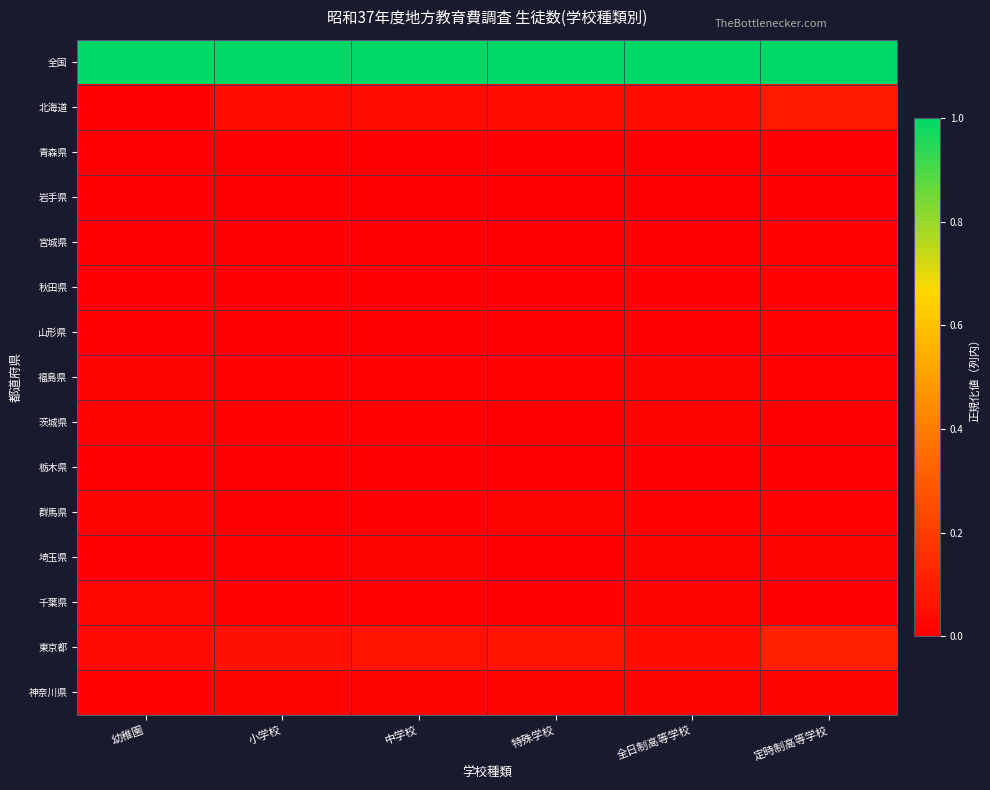

Which series has the largest total across all categories?

全国